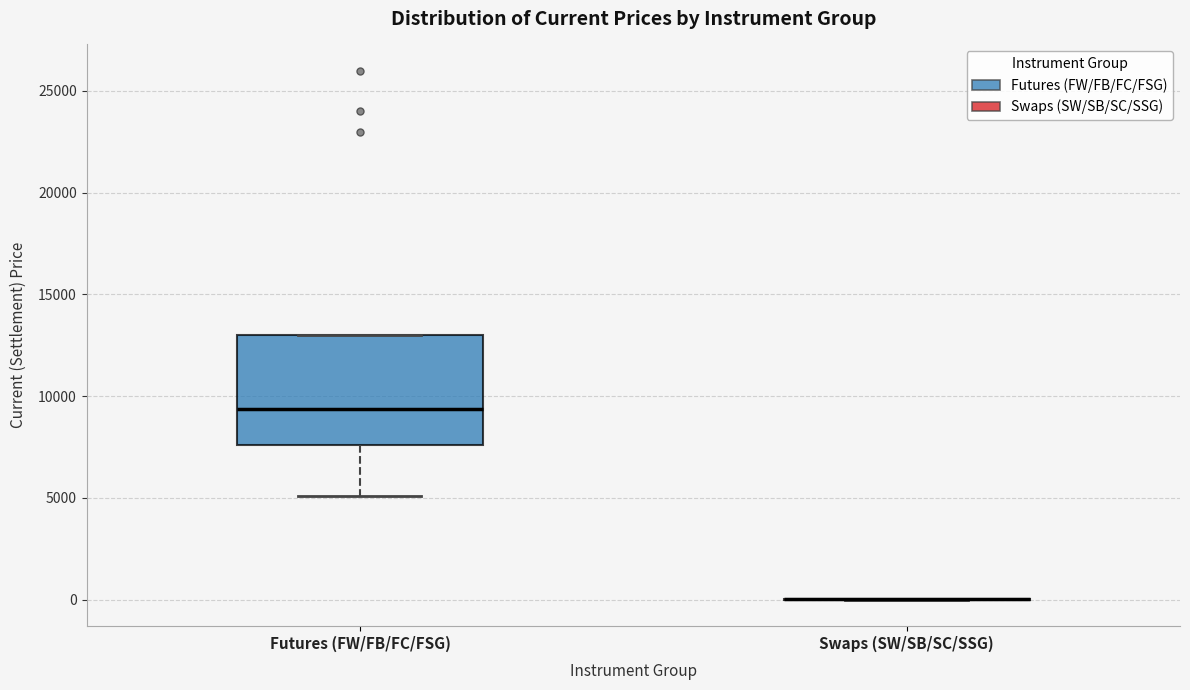

Reading left to right, transcribe this box plot: for each box, give where its median line is, the range the box spans, and where its two whiskers end, as read against the y-axis. The values are not printed on the chart, so give them approximately, as read against the axis.

Futures (FW/FB/FC/FSG): median 9500, box 7500 to 13000, whiskers 5000 to 13000
Swaps (SW/SB/SC/SSG): box collapsed to a line at 0, whiskers 0 to 0